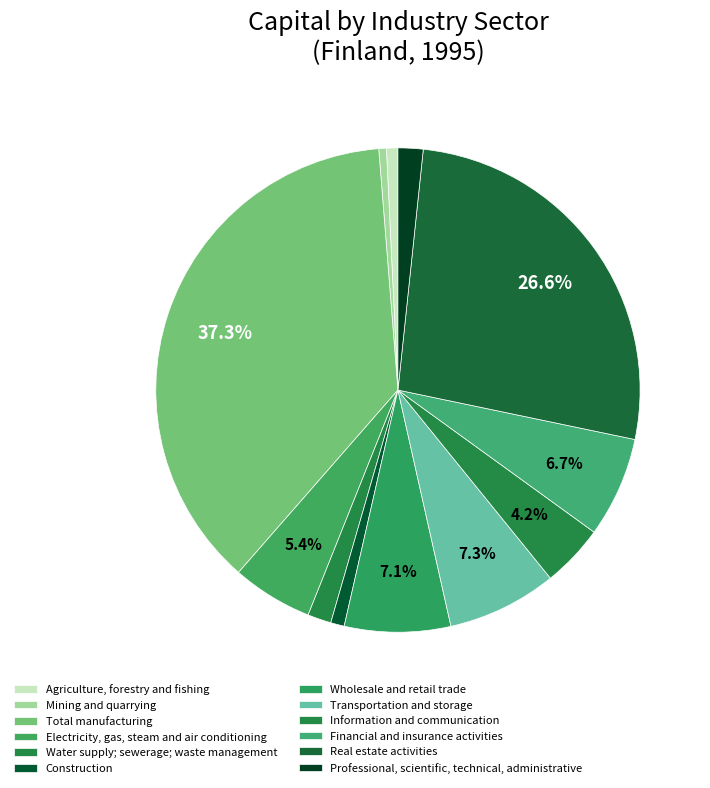

Count the number of slices in the pie.

12